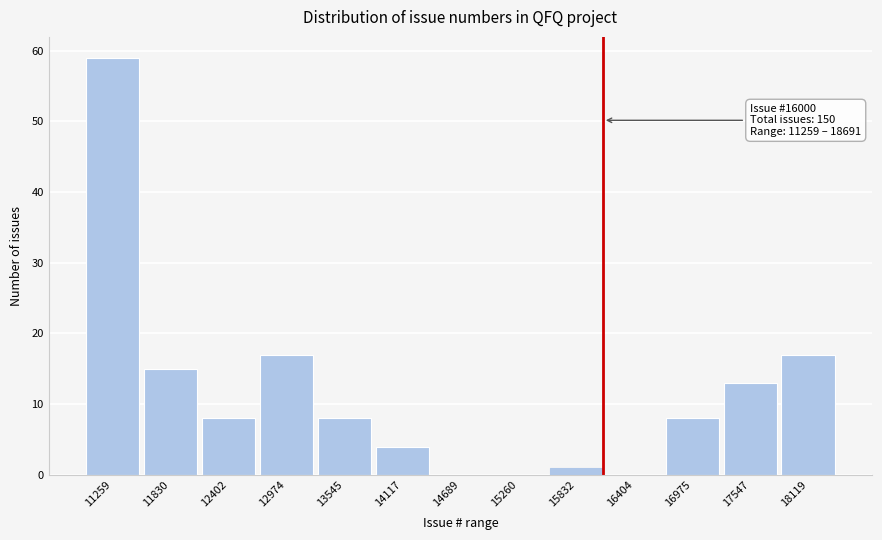

Reading left to right, extract all data points from this chart.

11259=59	11830=15	12402=8	12974=17	13545=8	14117=4	14689=0	15260=0	15832=1	16404=0	16975=8	17547=13	18119=17